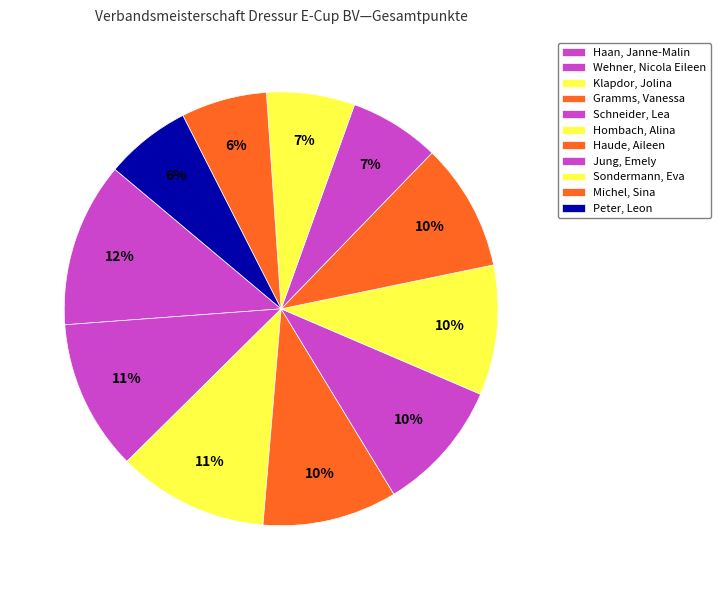

The Haude, Aileen slice represents 10% of the pie. True or false?

True